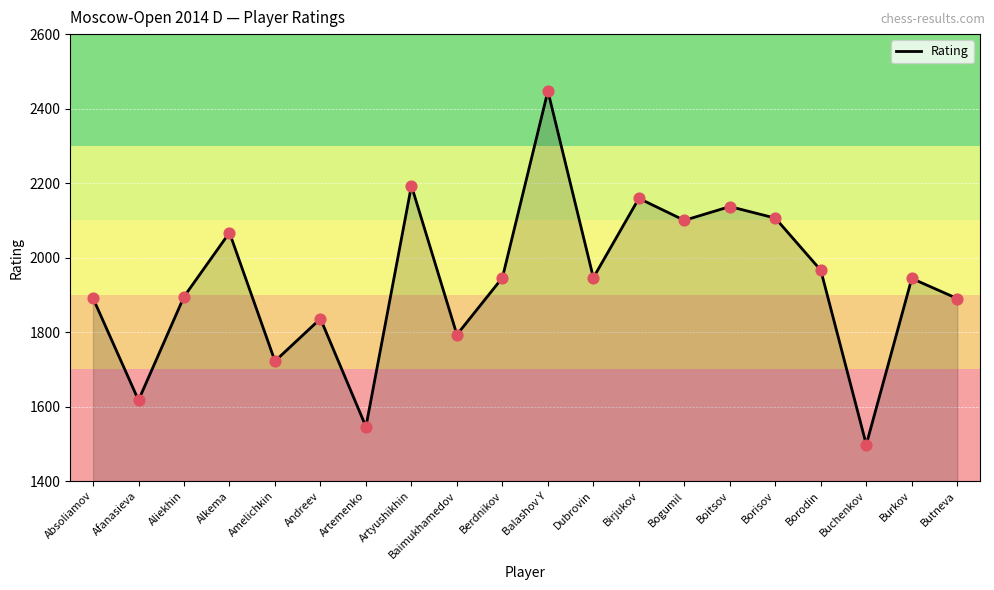

What is the change in value from Absoliamov to Artyushikhin?

+302